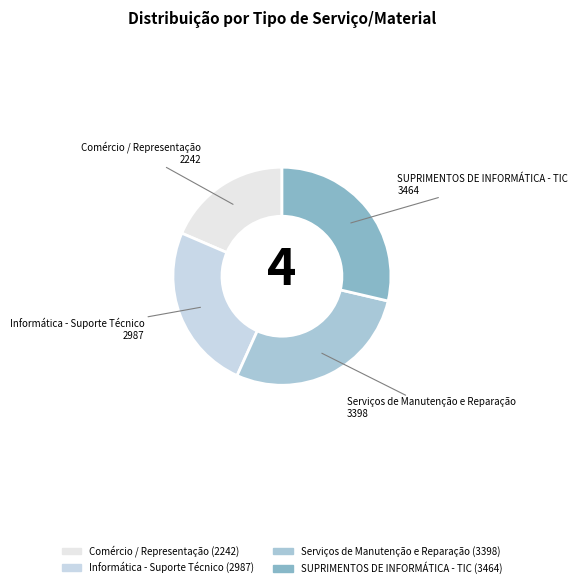

Is there a majority slice in this chart?

No